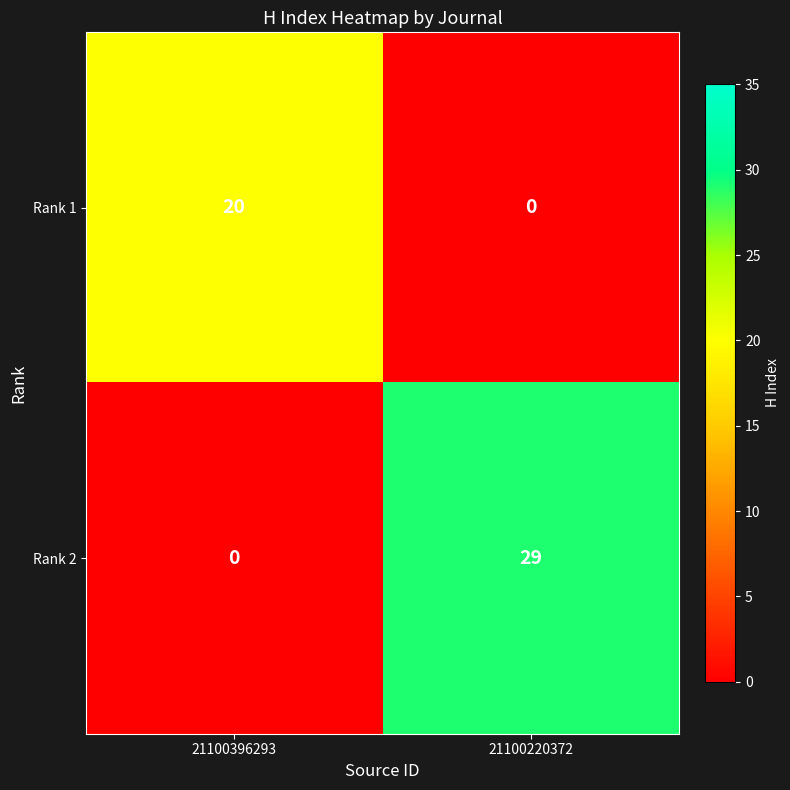

What is the difference between the highest and lowest values at 21100396293?

20